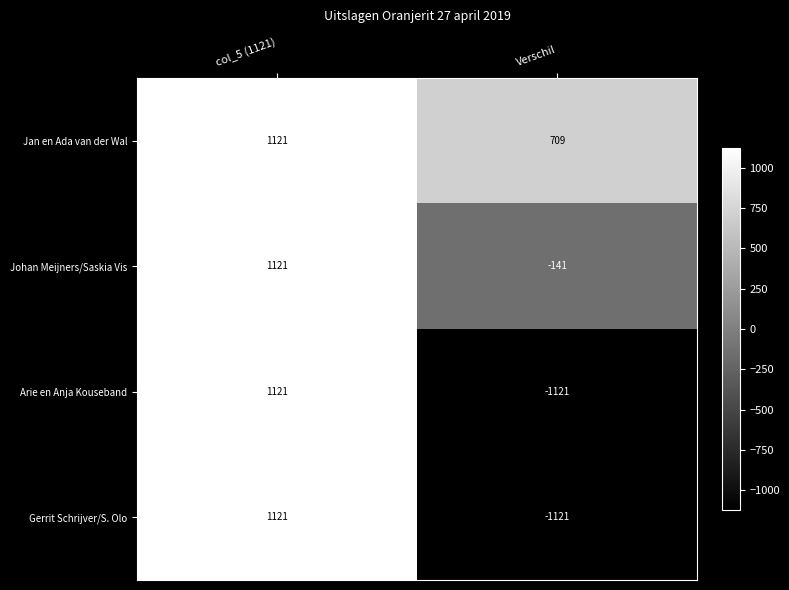

True or false: Johan Meijners/Saskia Vis has a value of 1121 at col_5 (1121).

True